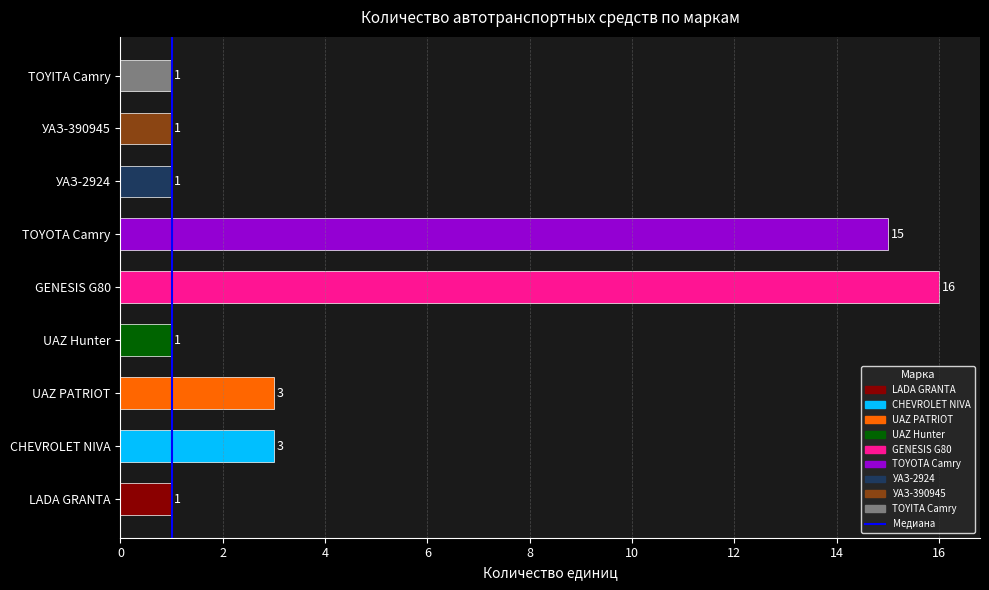

Reading bottom to top, what are all the values shown in this chart?

1	3	3	1	16	15	1	1	1